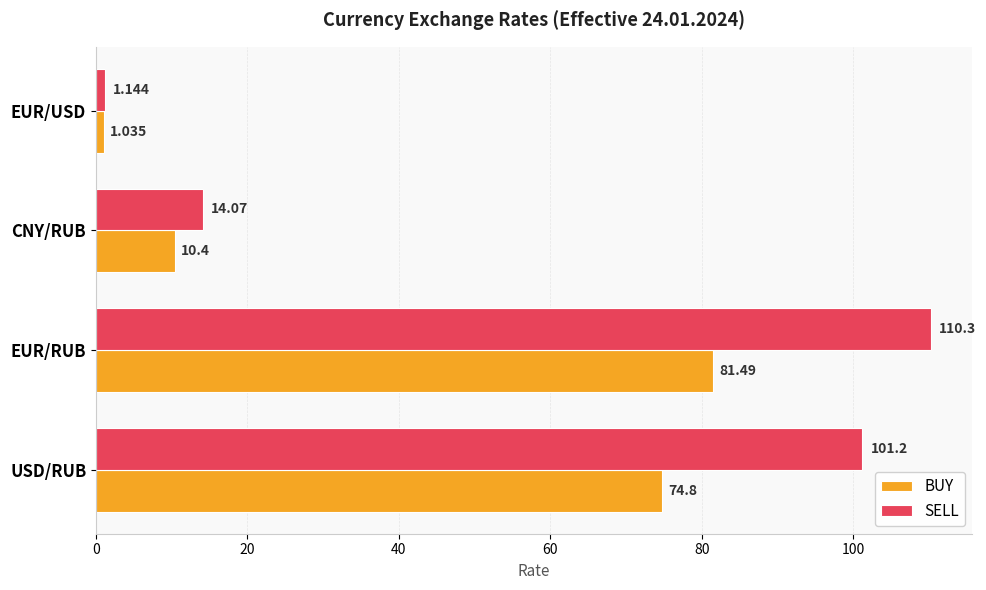

List the series in order of their peak value, highest first.

SELL, BUY